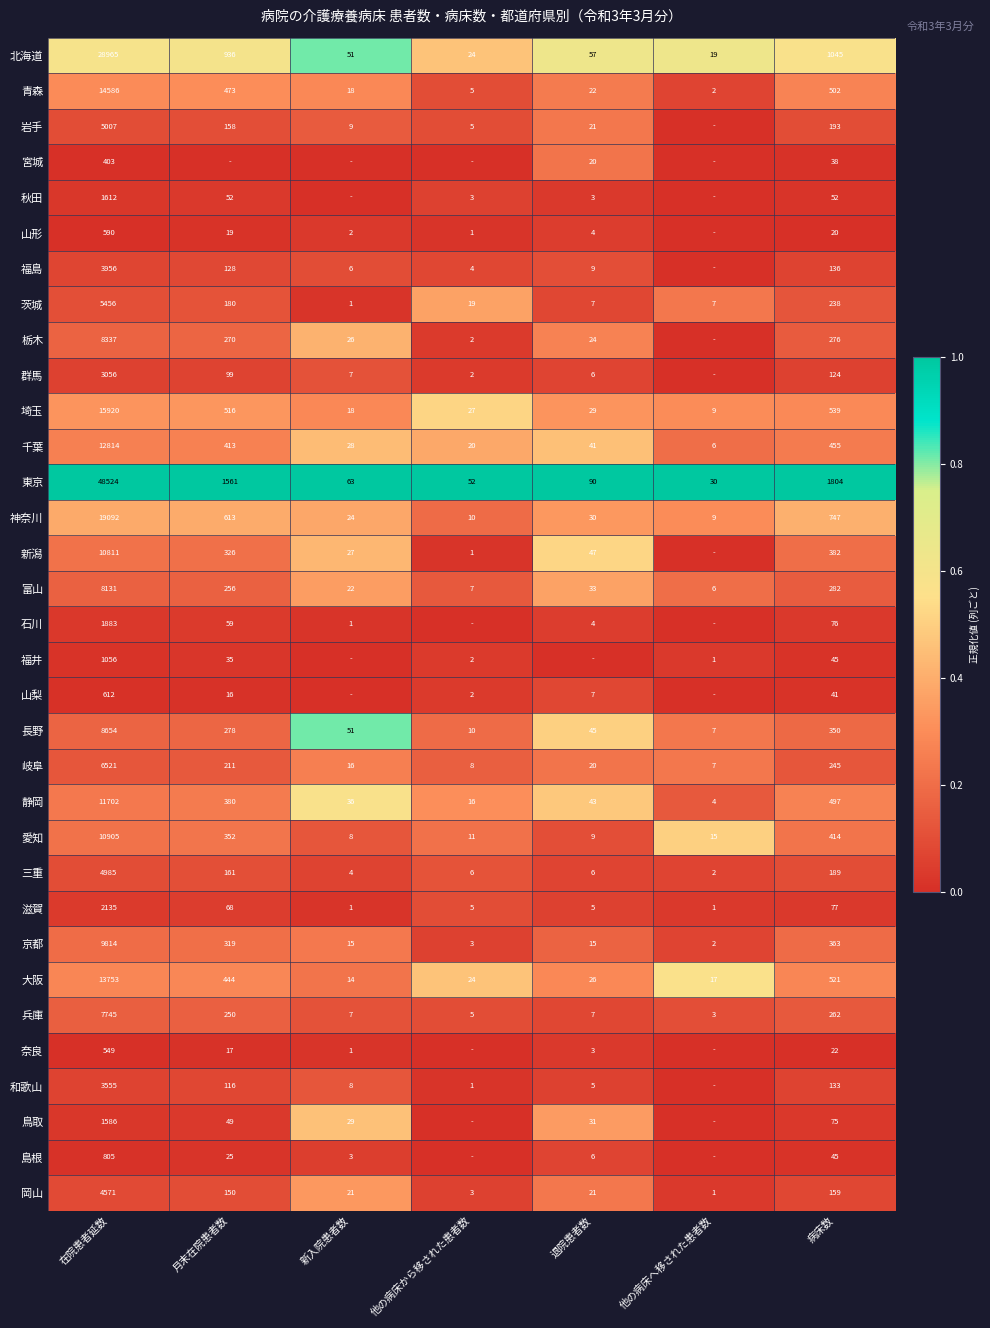

Is the value of 栃木 at 新入院患者数 greater than the value of 奈良 at 月末在院患者数?

Yes